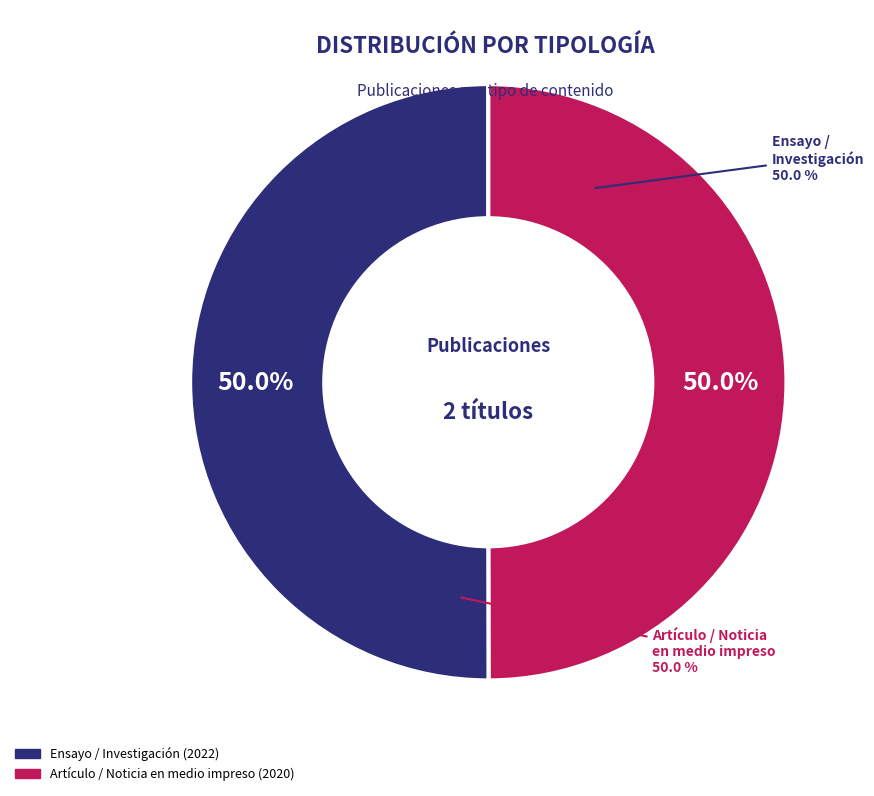

What is the total percentage of Artículo / Noticia en medio impreso and Ensayo / Investigación?

100.0%